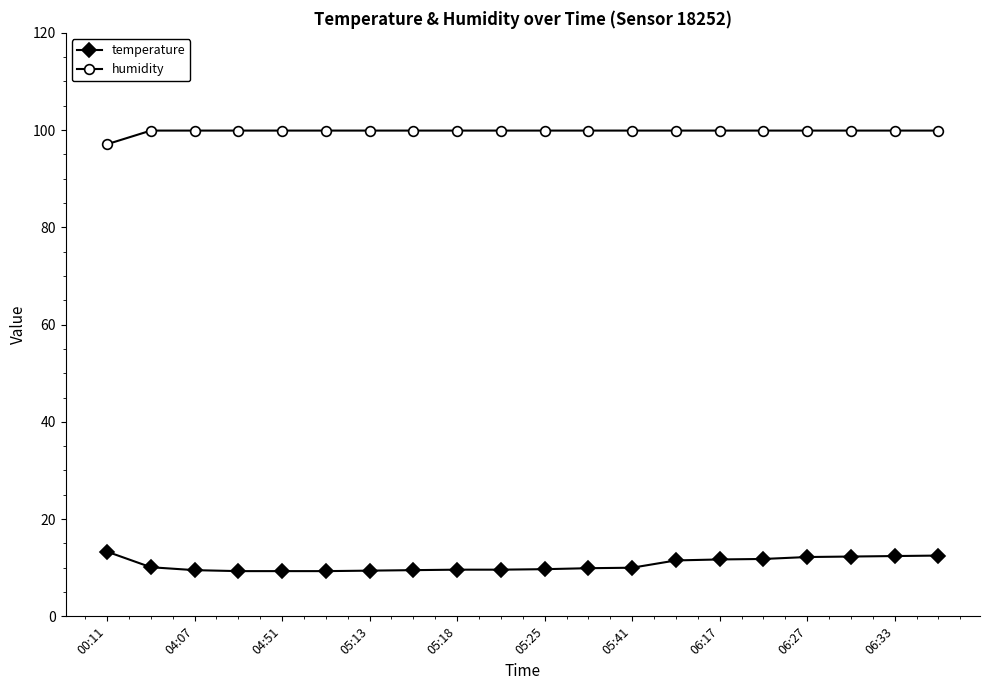

What is the average value of the humidity series?

99.8